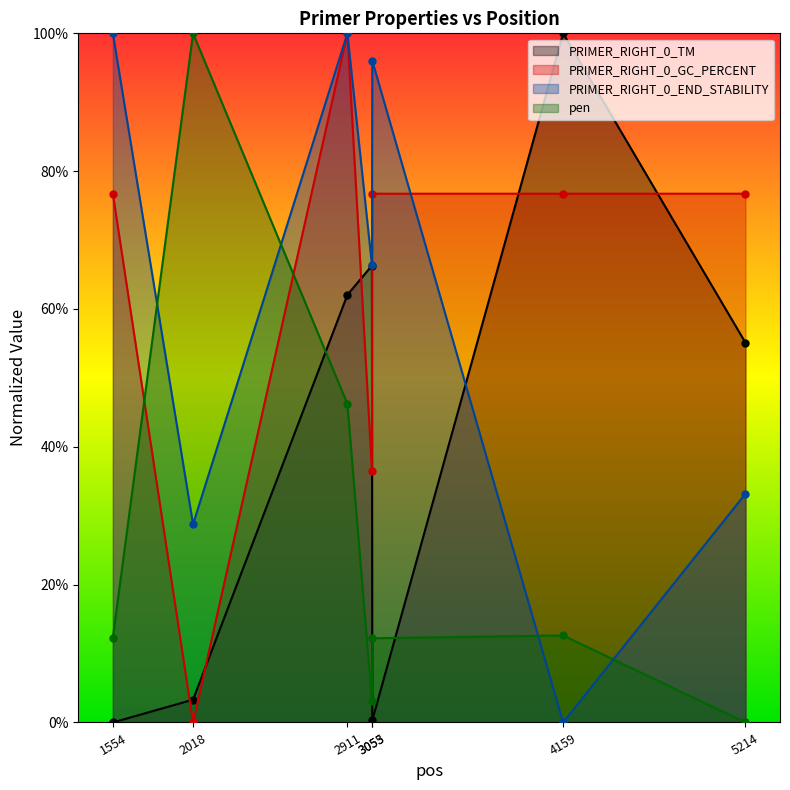

How many intersections are there between PRIMER_RIGHT_0_GC_PERCENT and PRIMER_RIGHT_0_END_STABILITY?

1